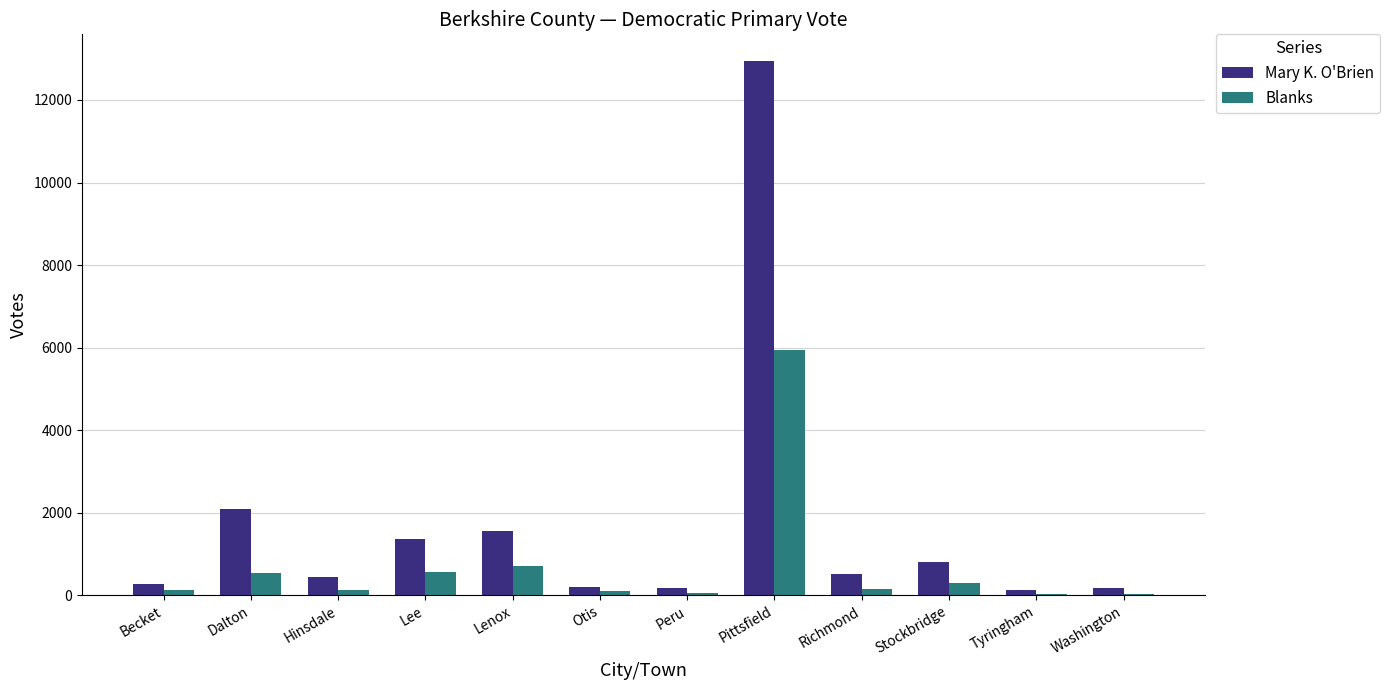

The value of Mary K. O'Brien at Pittsfield is 23091. True or false?

False